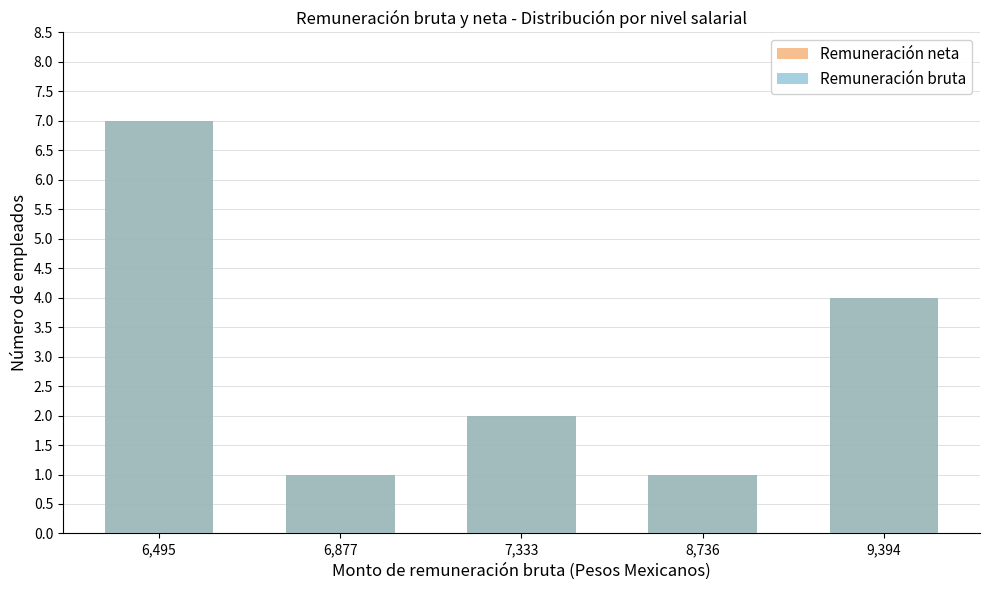

Reading left to right, extract all data points from this chart.

Remuneración neta: 7	1	2	1	4
Remuneración bruta: 7	1	2	1	4